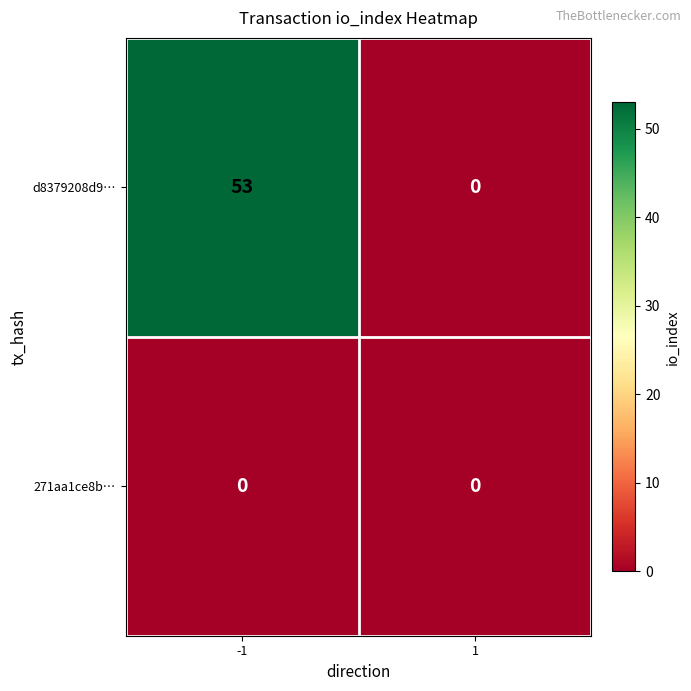

List the series in order of their peak value, lowest first.

271aa1ce8b…, d8379208d9…